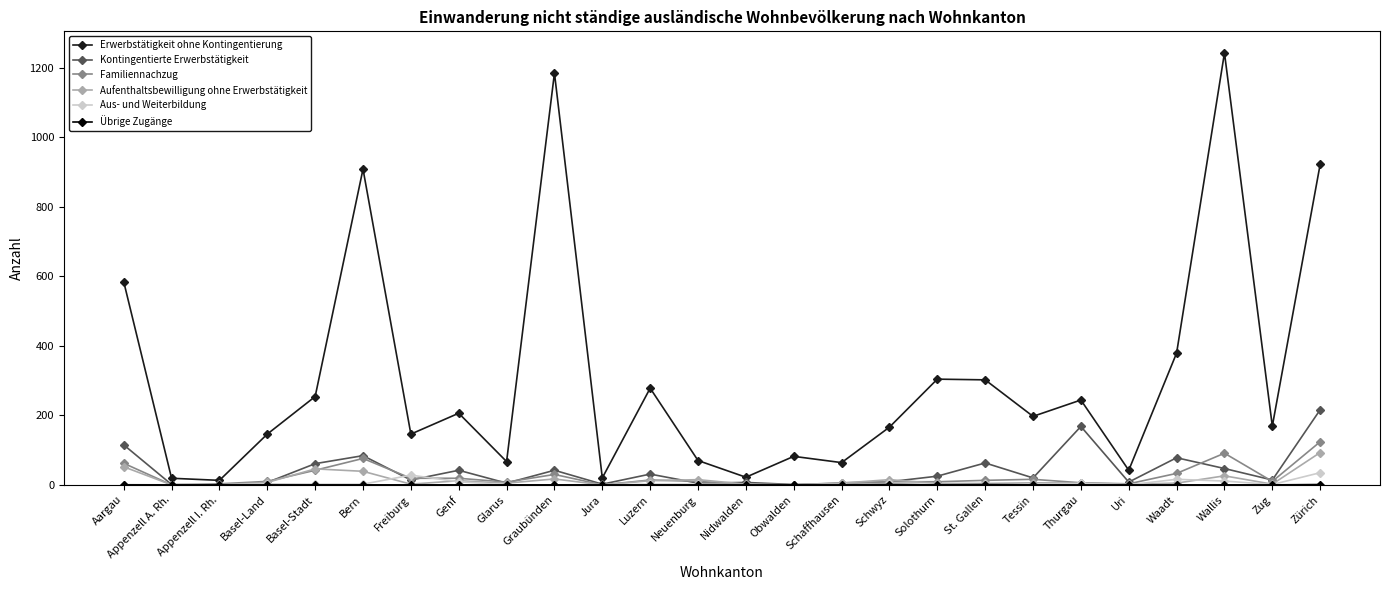

Count the number of categories in the chart.

26